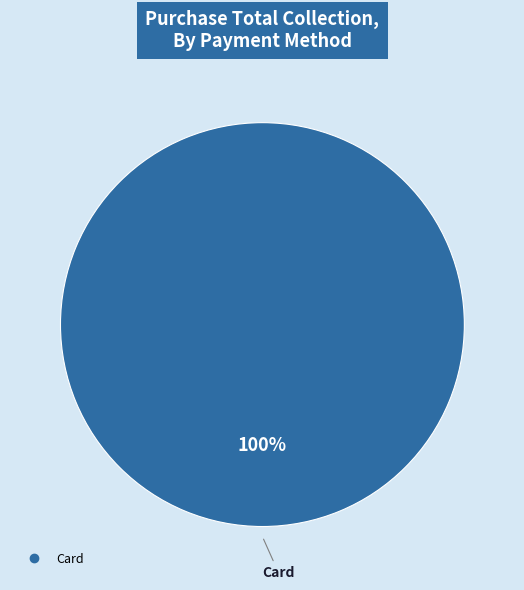

Is there any slice that represents more than half of the pie?

Yes